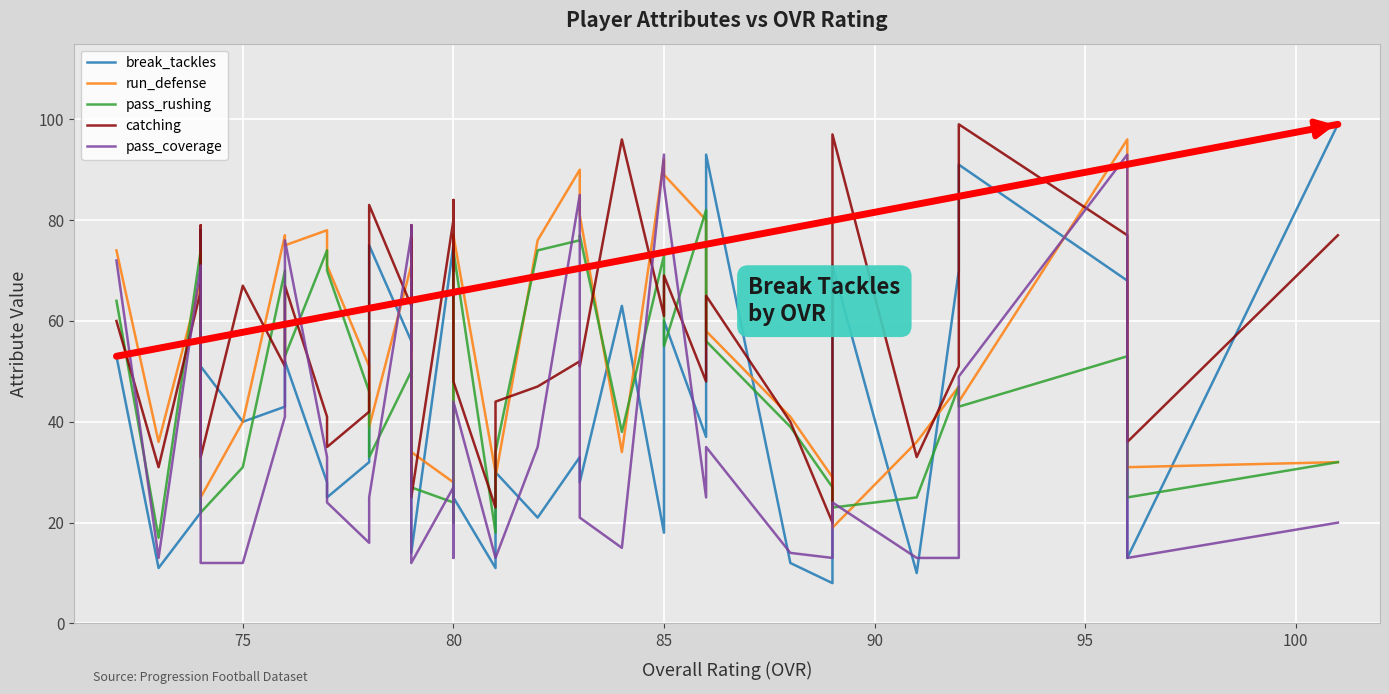

In run_defense, how many points are lower than both neighbors (excluding endpoints)?

11